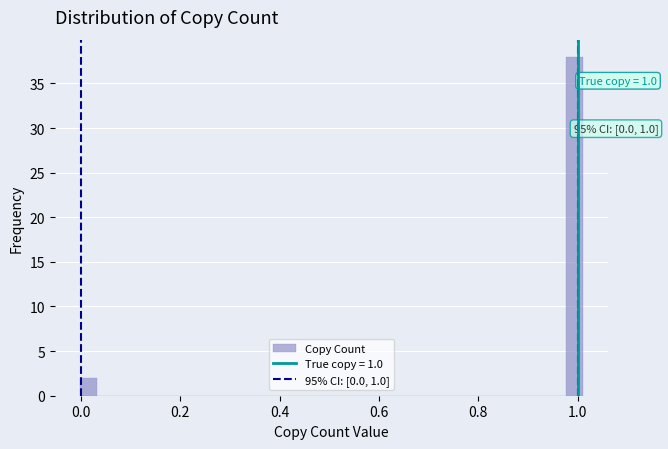

Read against the x-axis, roughly where is the centre of the tallest bar?

1.00